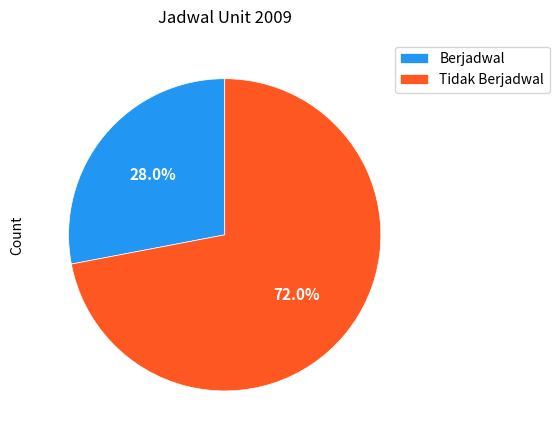

Which slice is the largest?

Tidak Berjadwal